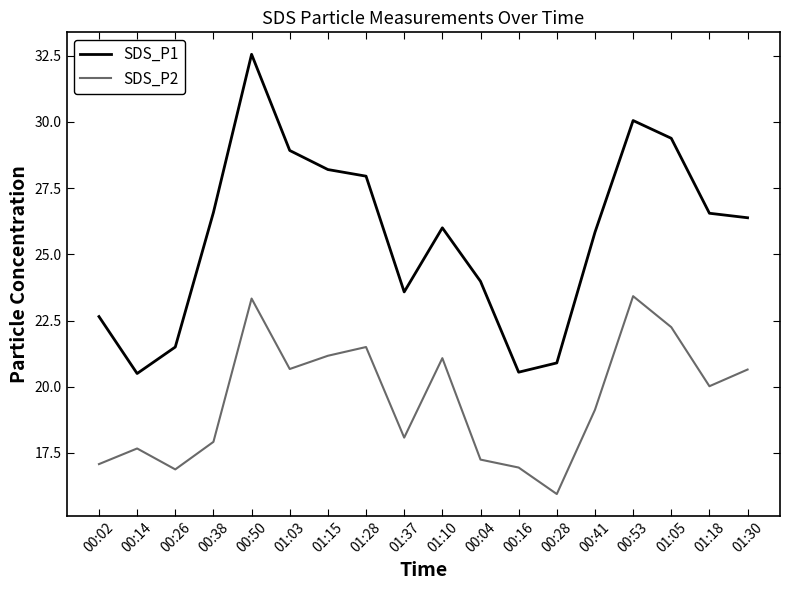

What are all the series names shown in the legend?

SDS_P1, SDS_P2